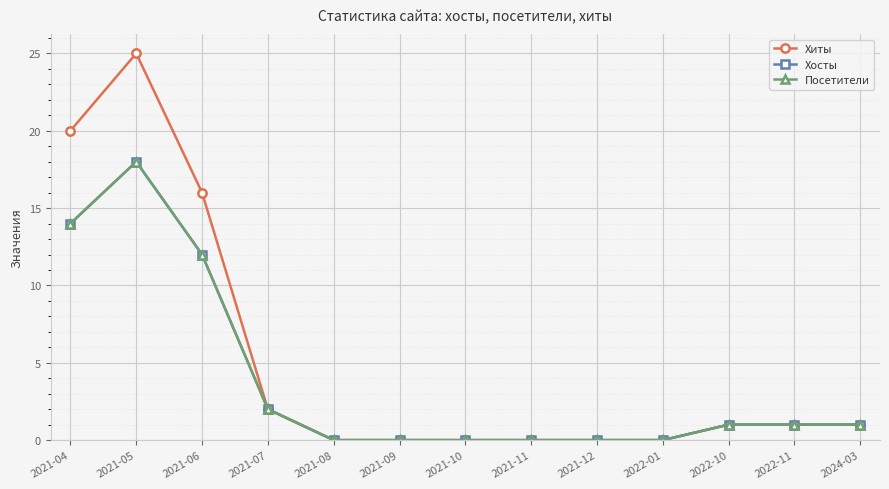

How many data points in Посетители are above 1?

4